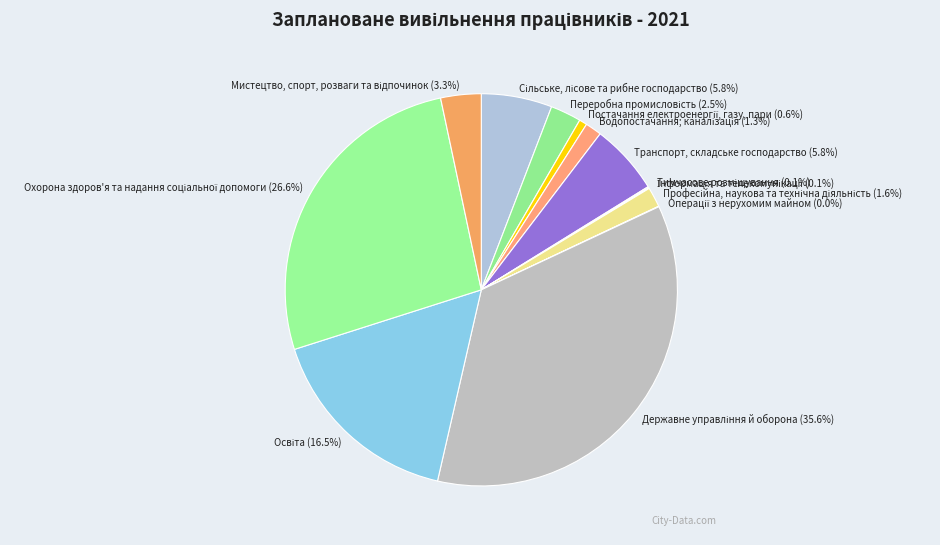

Is there a majority slice in this chart?

No